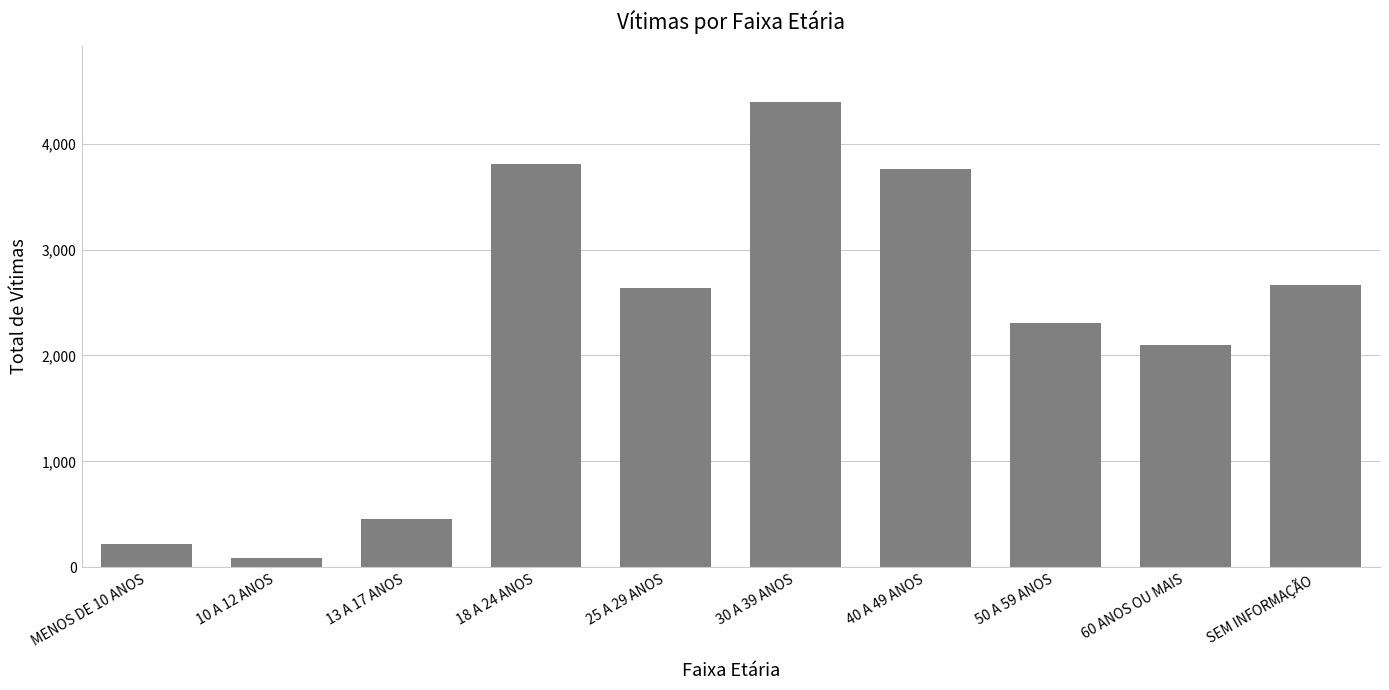

True or false: the data shows 4396 at 30 A 39 ANOS.

True